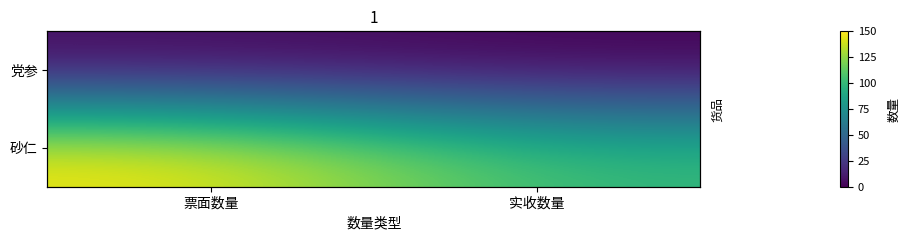

What is the average value of the 党参 series?

2